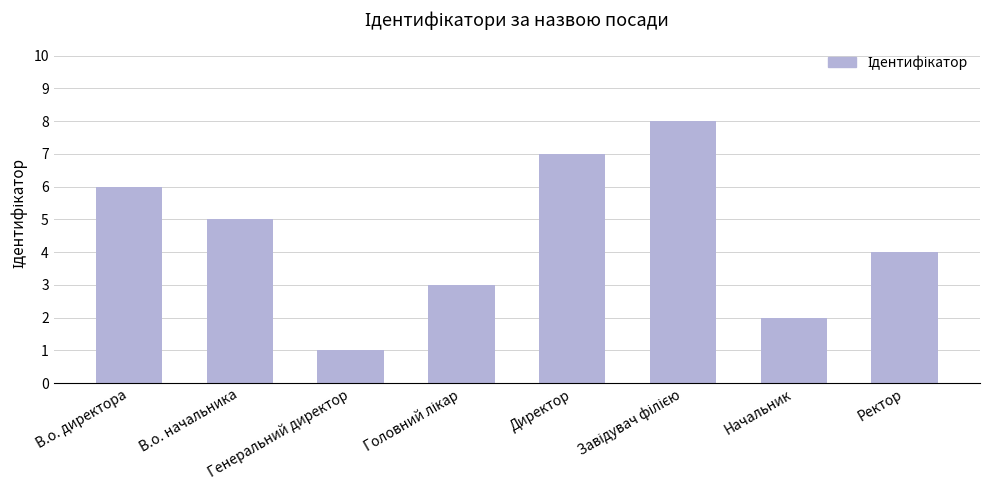

How many bars are there in total?

8